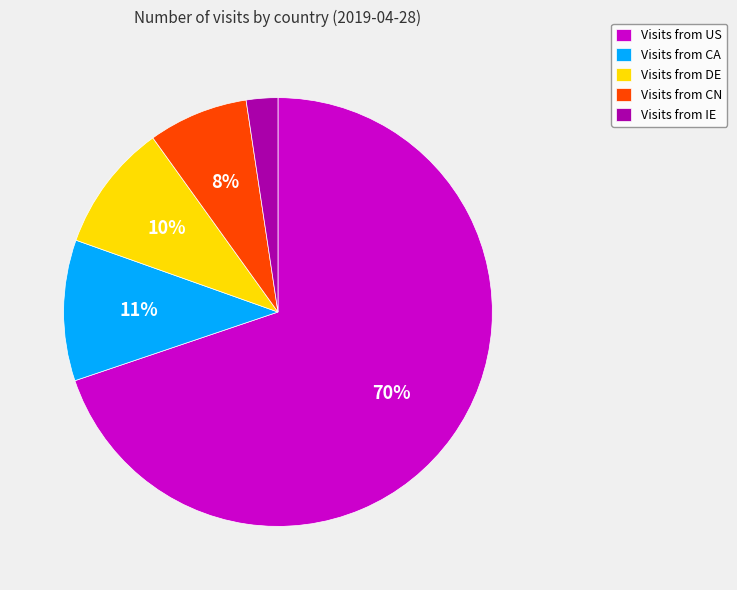

Is there a majority slice in this chart?

Yes